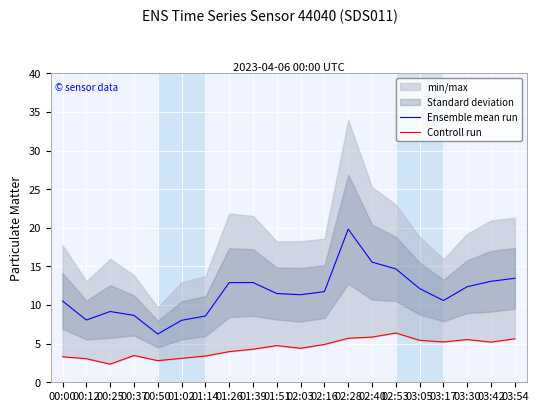

What is the maximum value for Ensemble mean run?

19.8